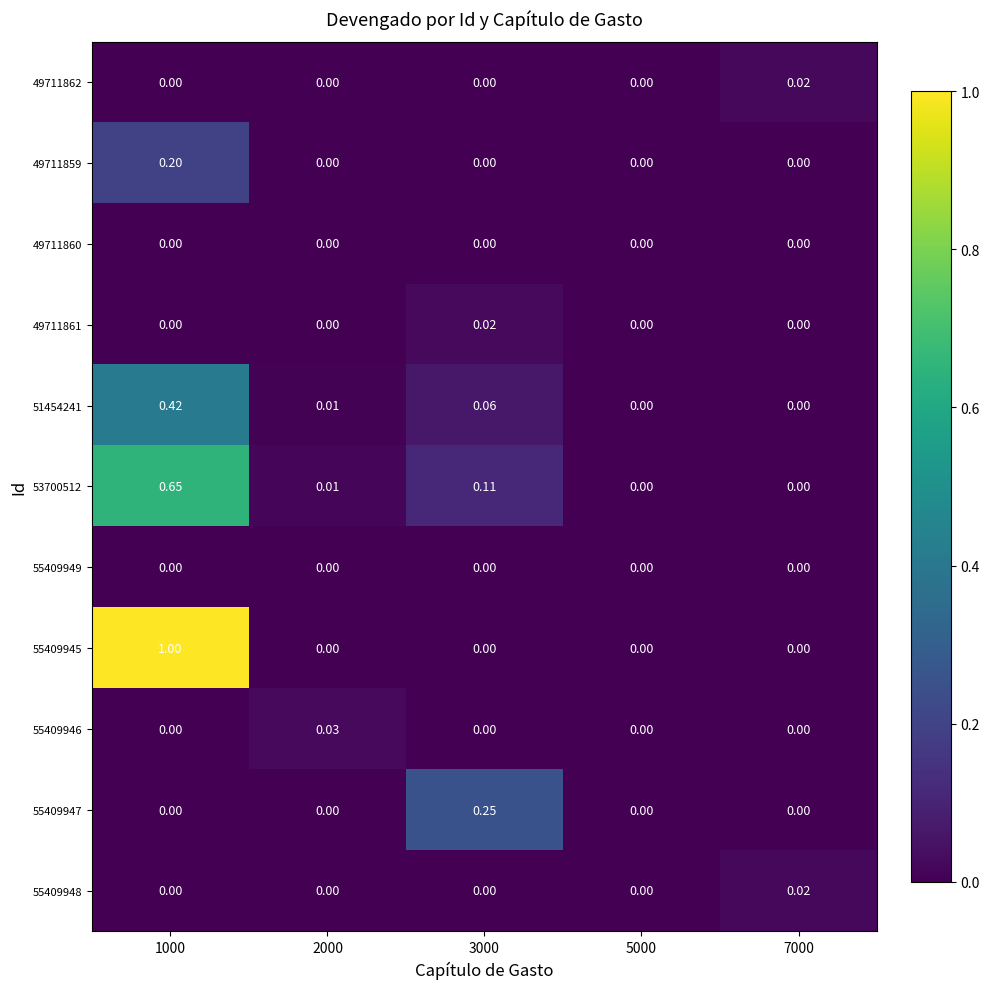

Which category has the lowest value across all series?

1000